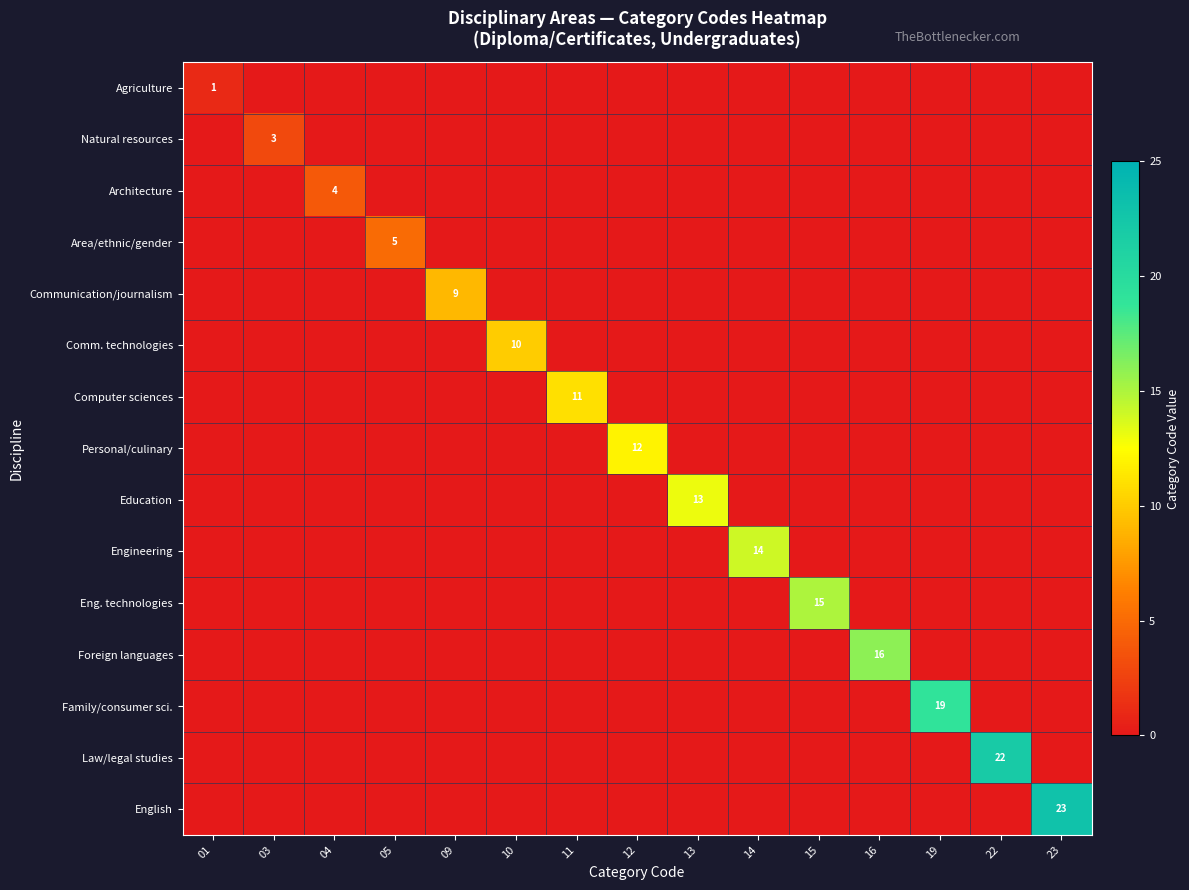

At how many categories does at least one series exceed 3?

13